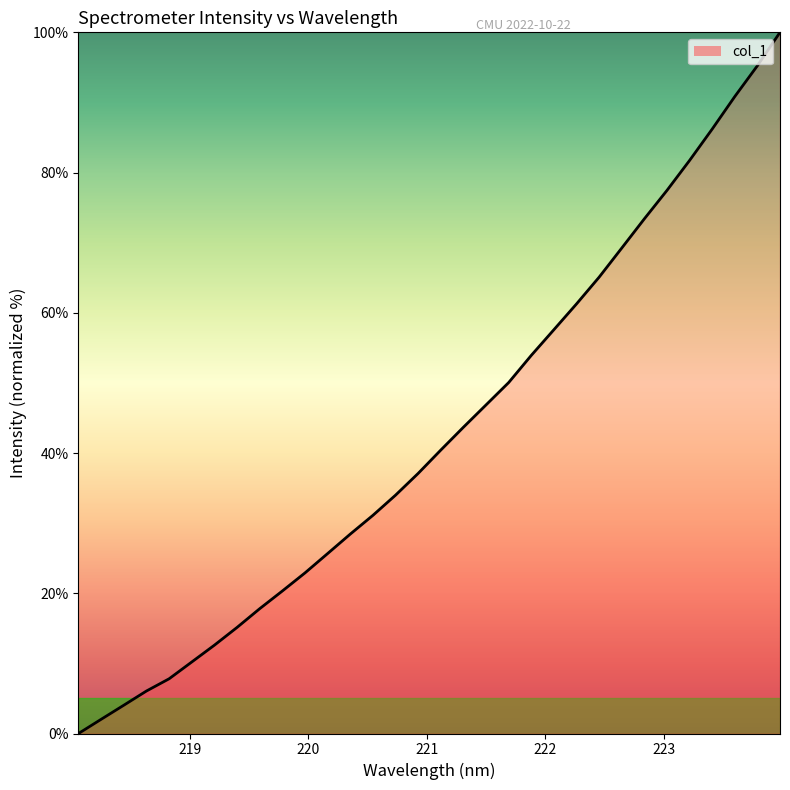

What is the difference between the maximum and minimum values?

100.0